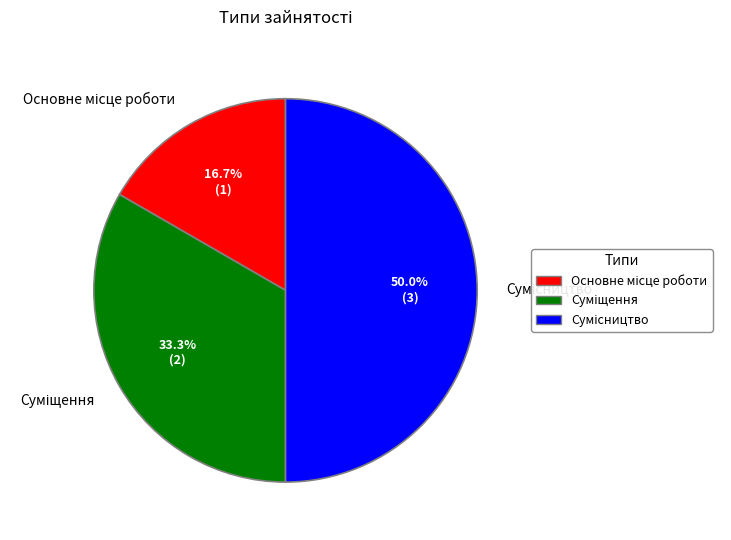

To the nearest percent, what is the average slice percentage?

33%